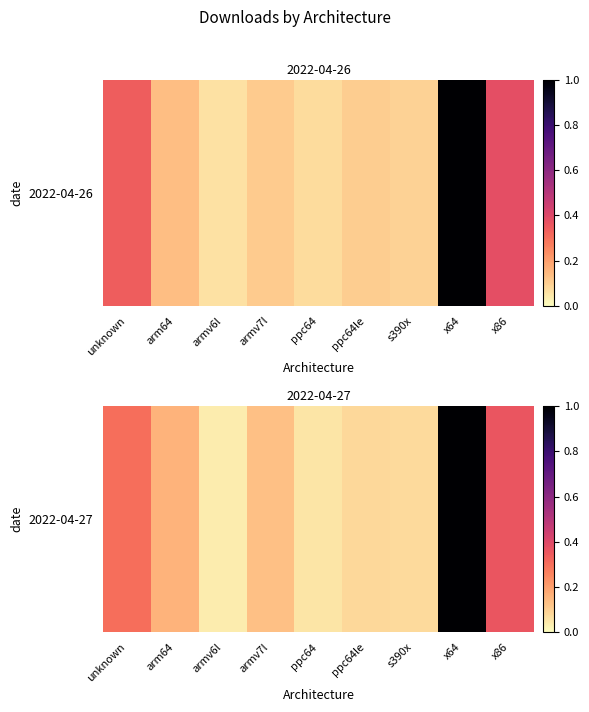

Where is the data nearest to the value 0?

armv6l